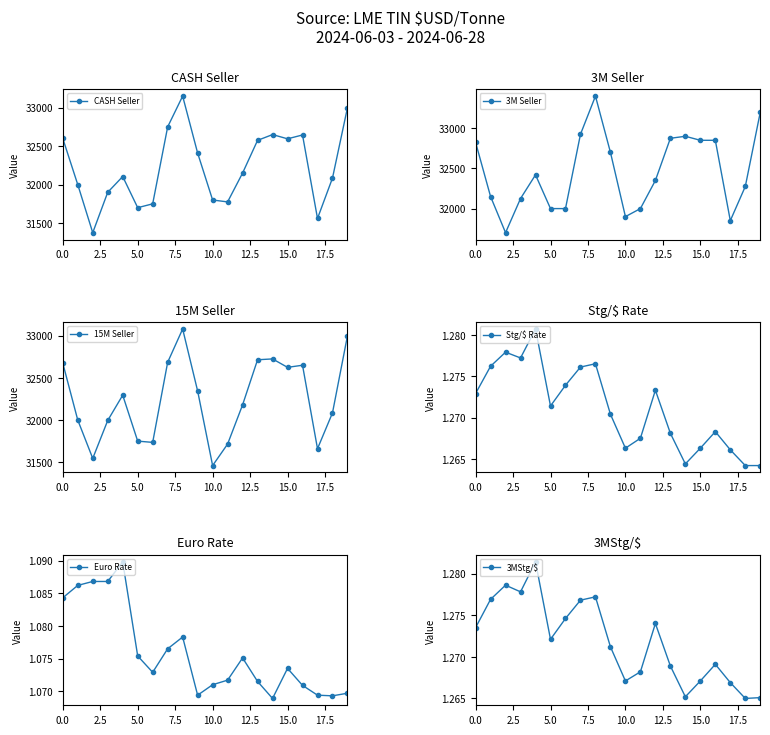

The Stg/$ Rate series shows 0.6 at 15.0. True or false?

False